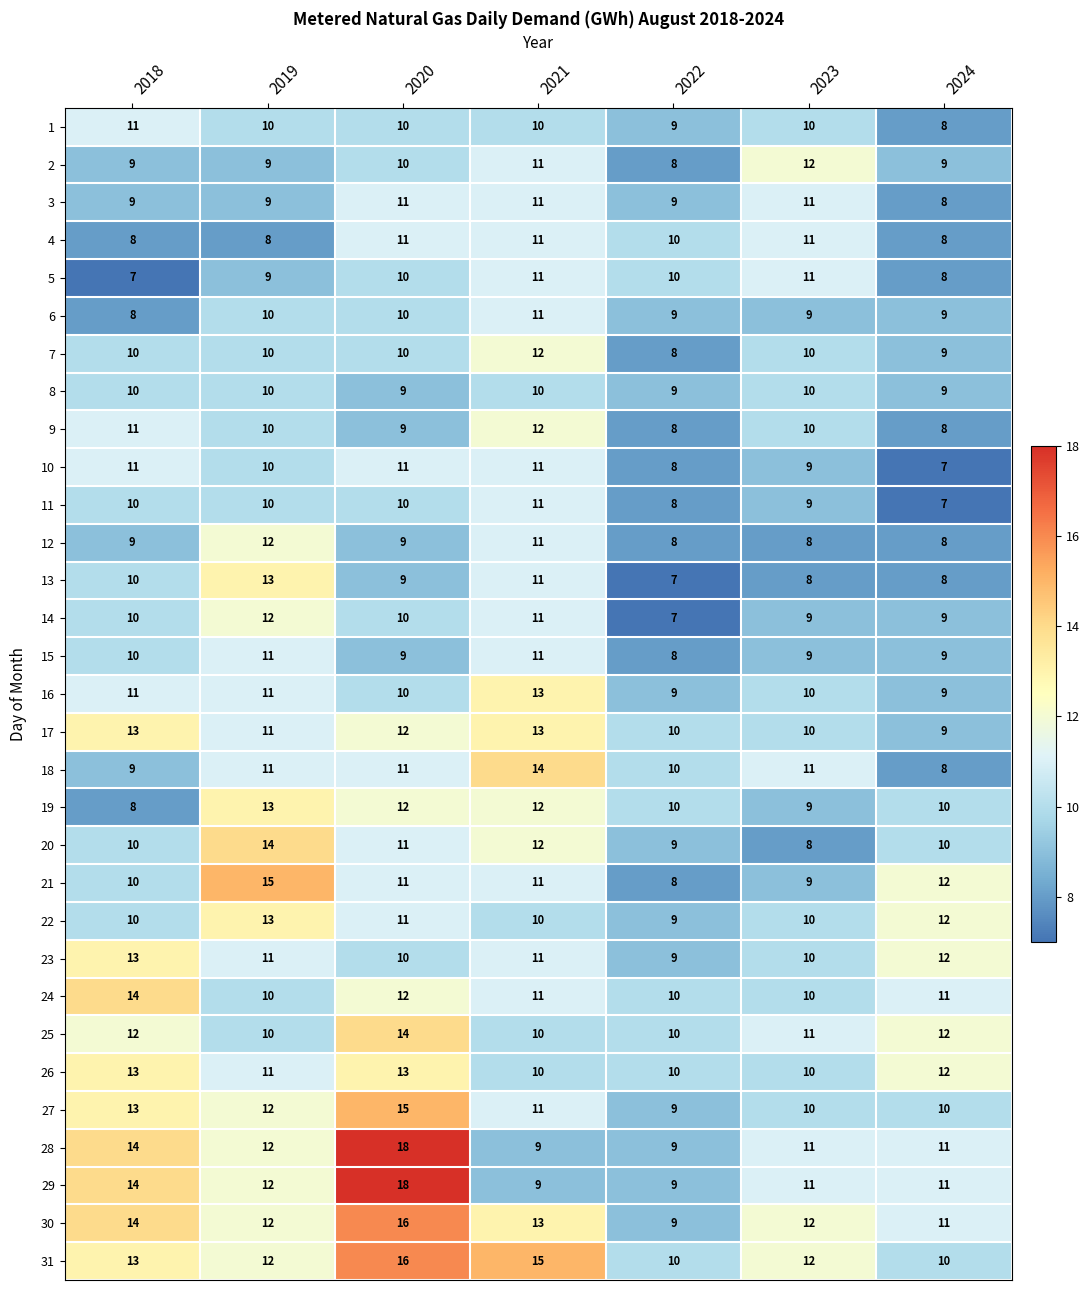

At which label does 6 reach its minimum?

2018